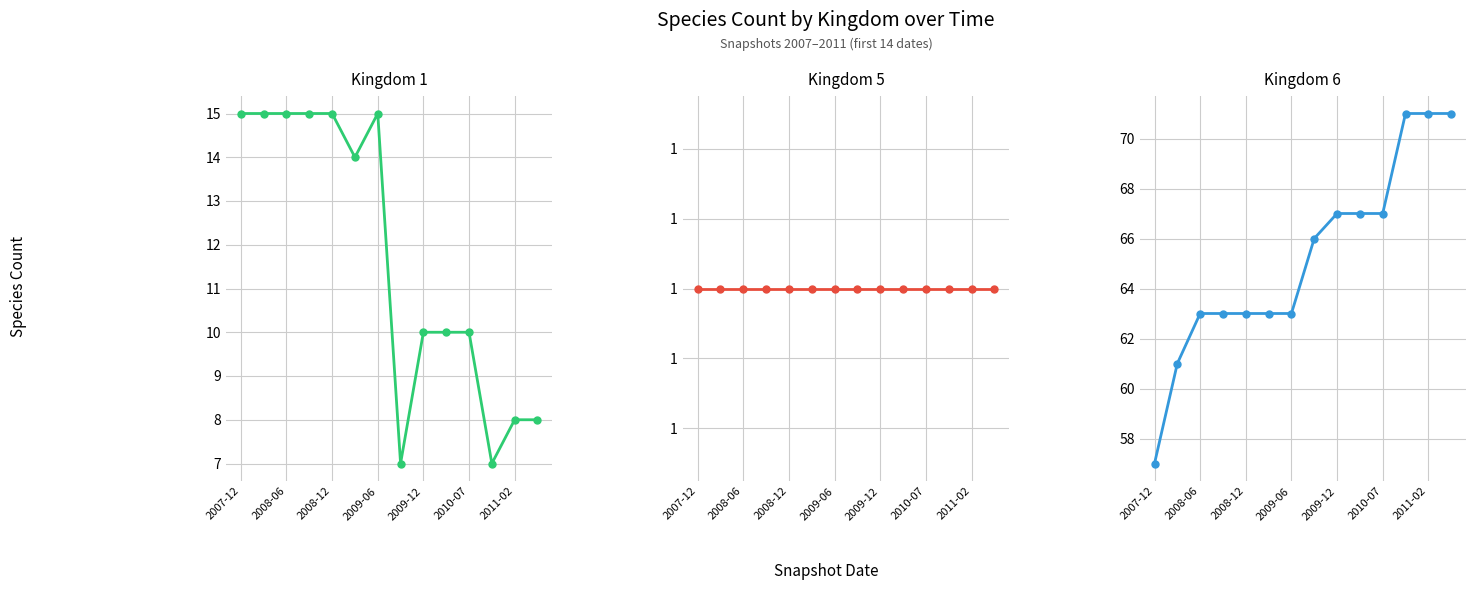

What is the average value of the Kingdom 6 series?

65